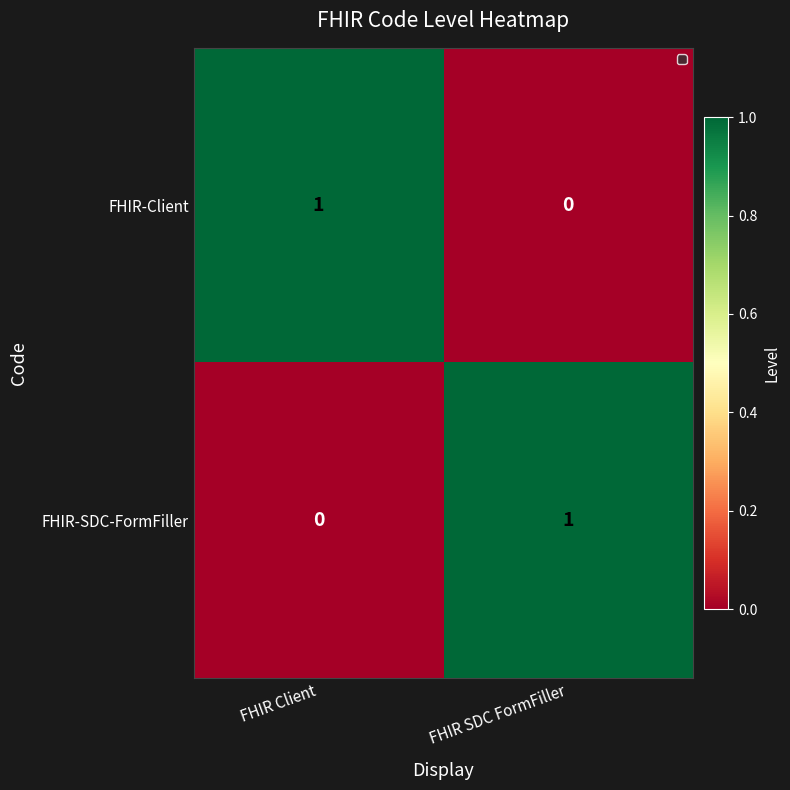

What is the total value across all series at FHIR SDC FormFiller?

1